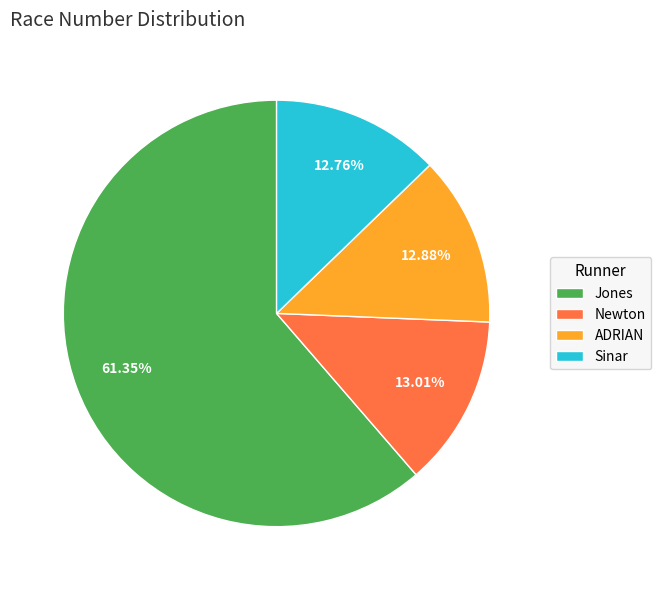

Does ADRIAN represent more than half of the total?

No